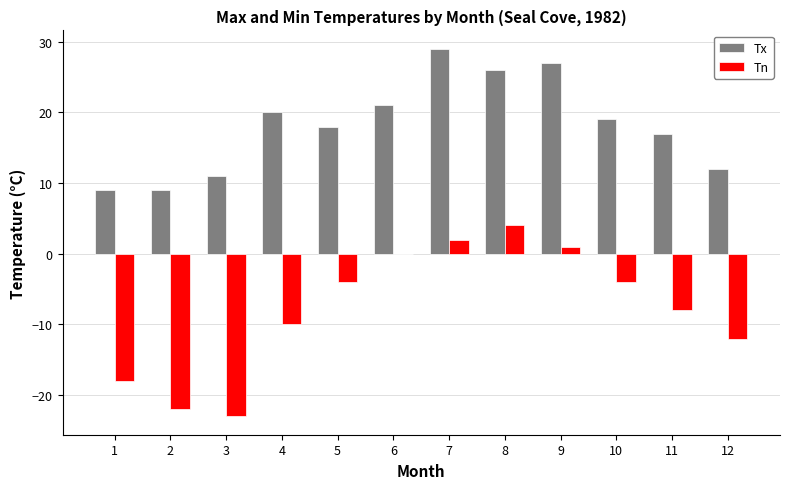

Reading left to right, list all the values displayed in this chart.

Tx: 9	9	11	20	18	21	29	26	27	19	17	12
Tn: -18	-22	-23	-10	-4	0	2	4	1	-4	-8	-12